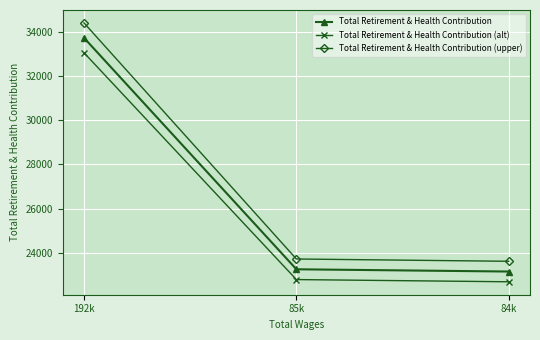

Rank the series by their average value, from highest to lowest.

Total Retirement & Health Contribution (upper), Total Retirement & Health Contribution, Total Retirement & Health Contribution (alt)